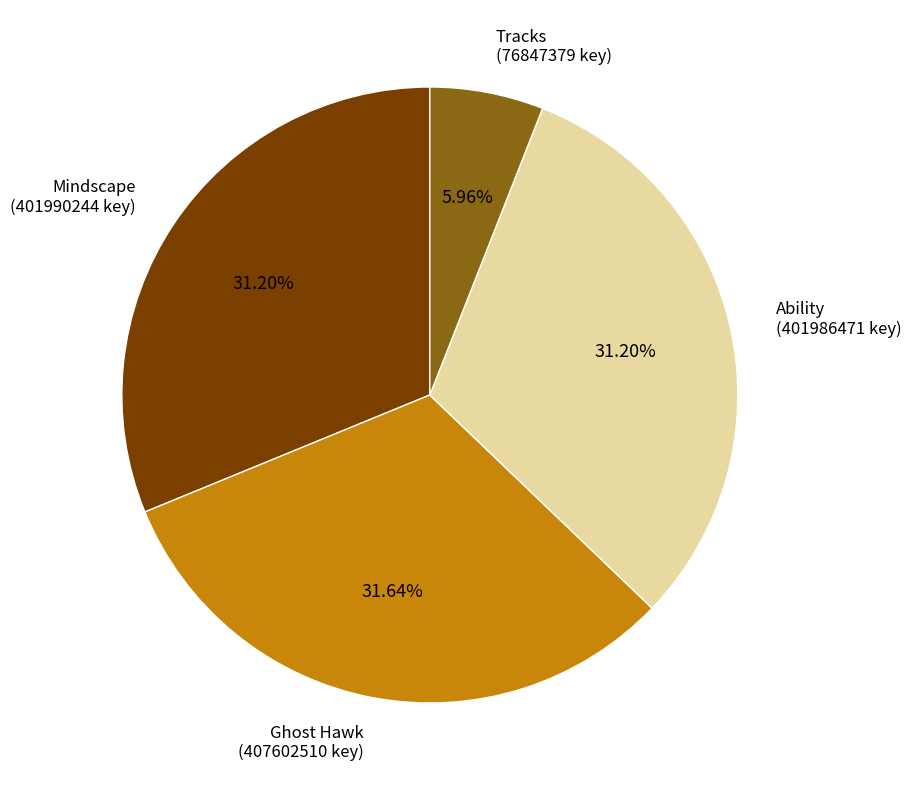

Is it true that Ghost Hawk is 32% of the pie?

True